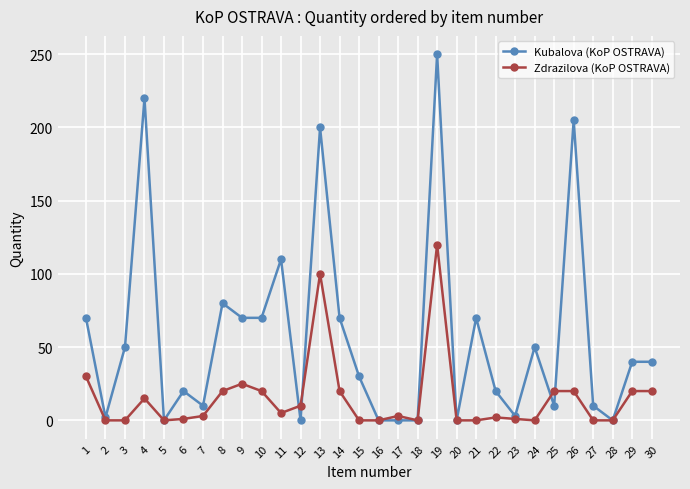

At how many categories does at least one series exceed 66?

11